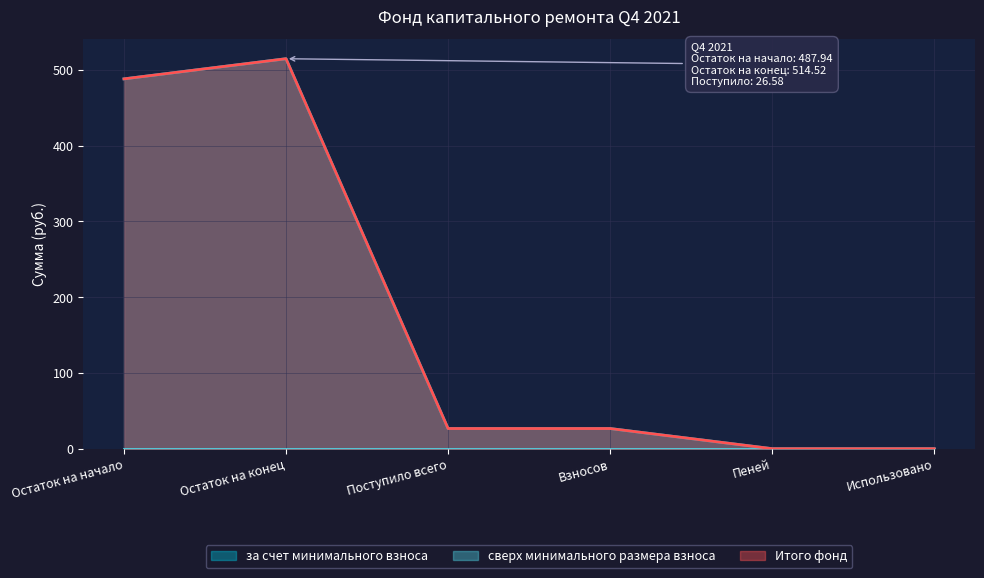

Where is the first local maximum for за счет минимального взноса?

Остаток на конец